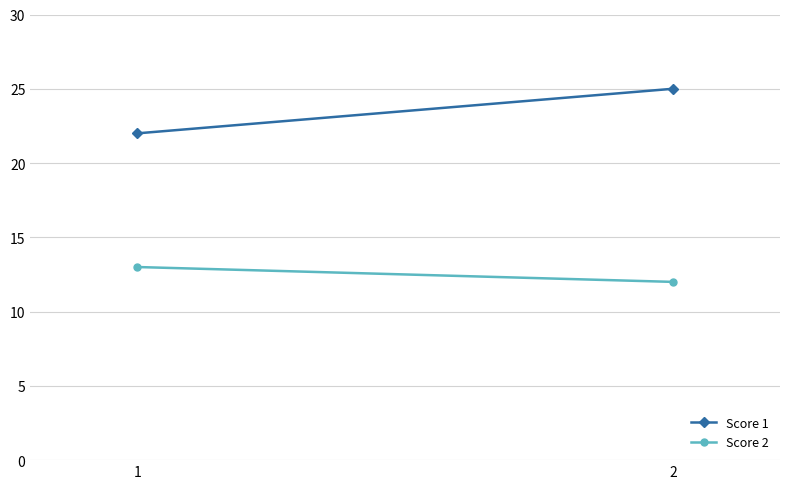

What is the minimum value for Score 1?

22